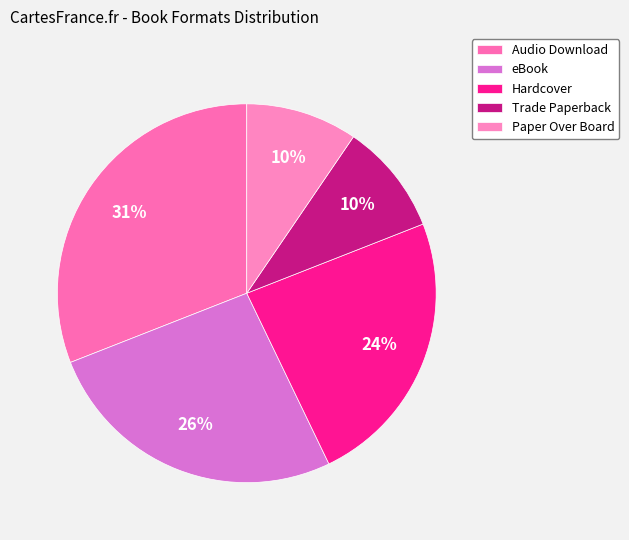

To the nearest percent, what is the average slice percentage?

20%